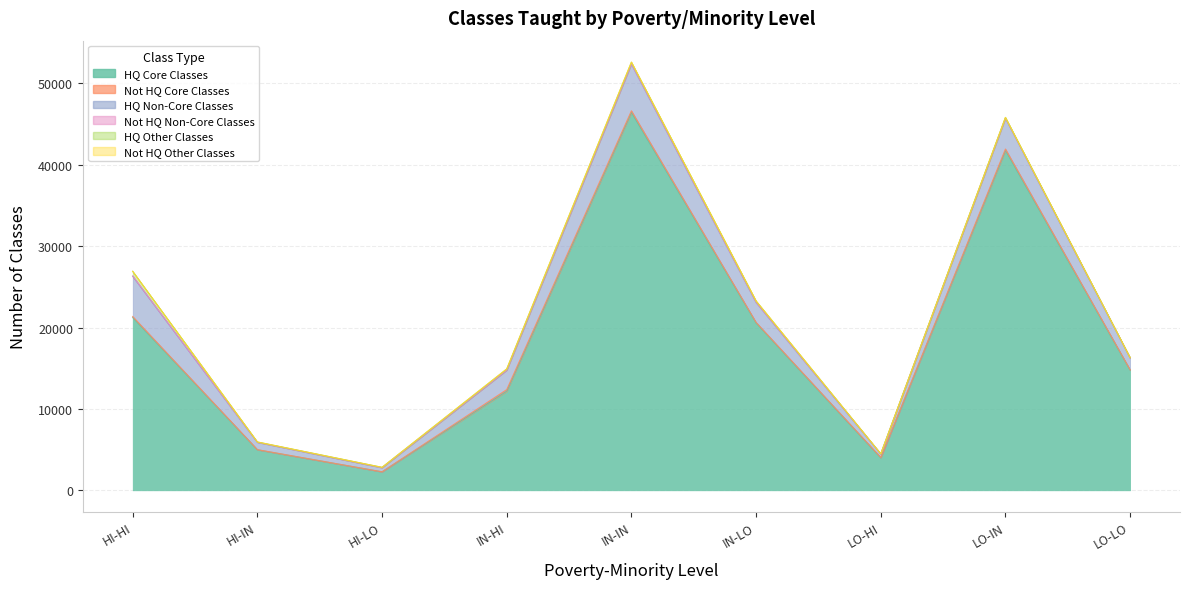

Rank the series at IN-HI from highest to lowest value.

HQ Core Classes, HQ Non-Core Classes, Not HQ Core Classes, HQ Other Classes, Not HQ Non-Core Classes, Not HQ Other Classes